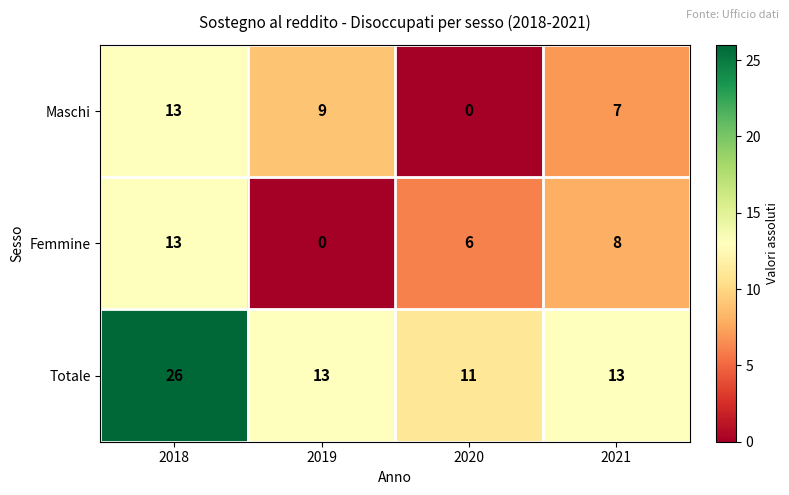

Reading right to left, transcribe all the data shown in this chart.

Maschi: 2021=7	2020=0	2019=9	2018=13
Femmine: 2021=8	2020=6	2019=0	2018=13
Totale: 2021=13	2020=11	2019=13	2018=26